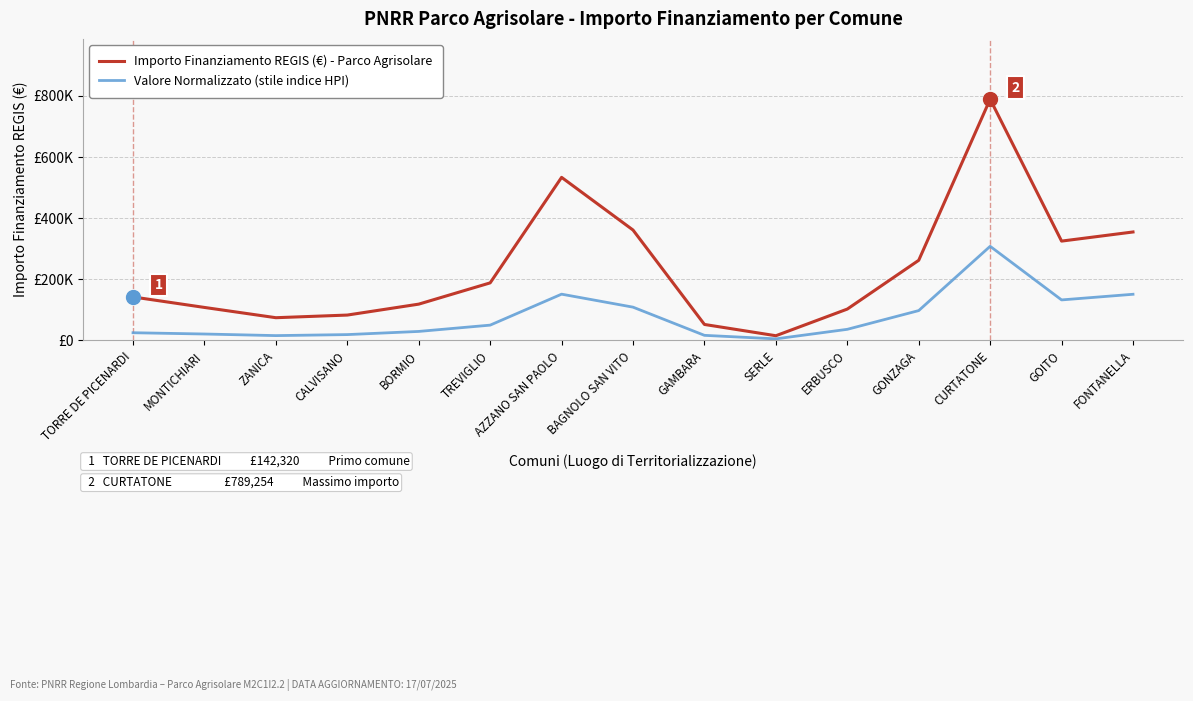

What are all the series names shown in the legend?

Importo Finanziamento REGIS (€) - Parco Agrisolare, Valore Normalizzato (stile indice HPI)